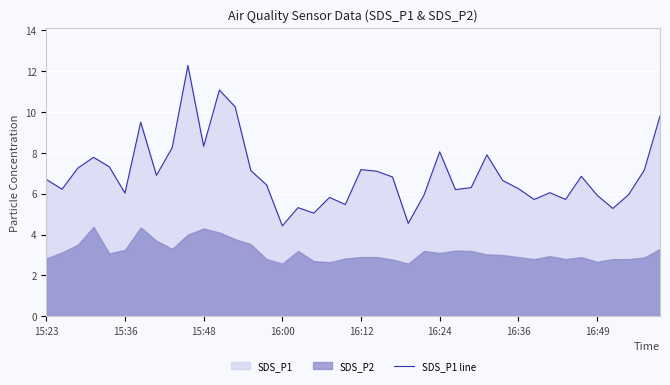

What is the sum of all values?

278.9